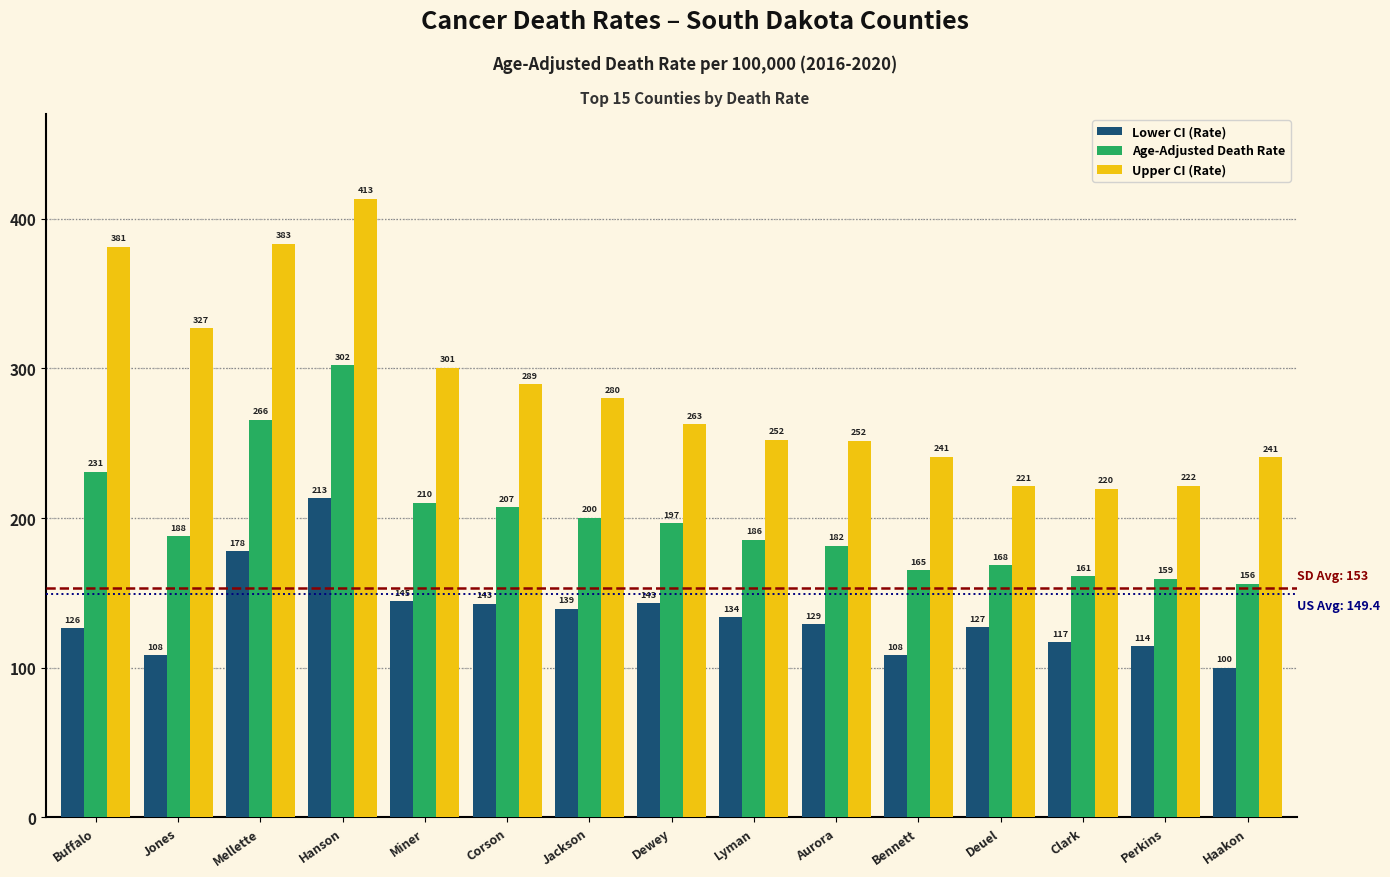

How many series are shown in this chart?

3